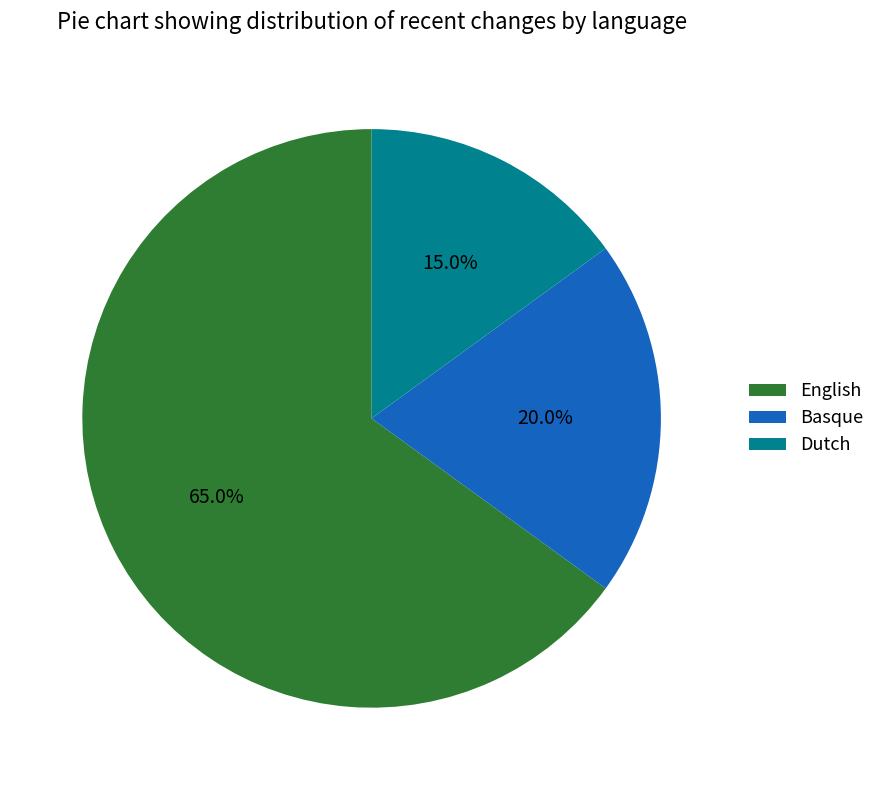

What percentage is NOT represented by Dutch?

85.0%